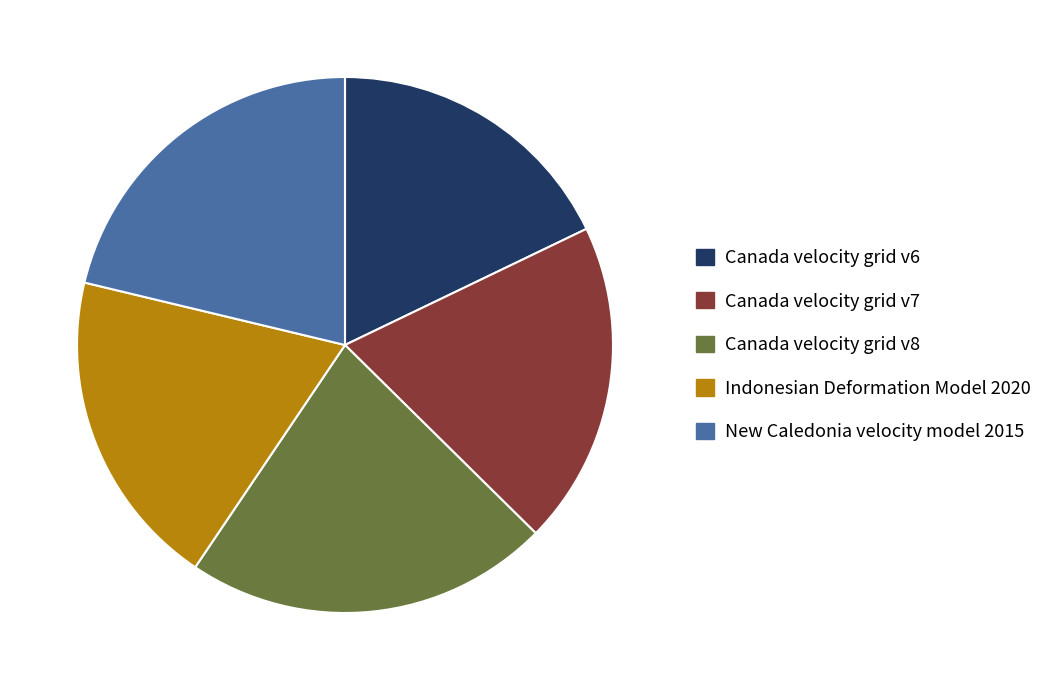

True or false: New Caledonia velocity model 2015 accounts for 21% of the total.

True